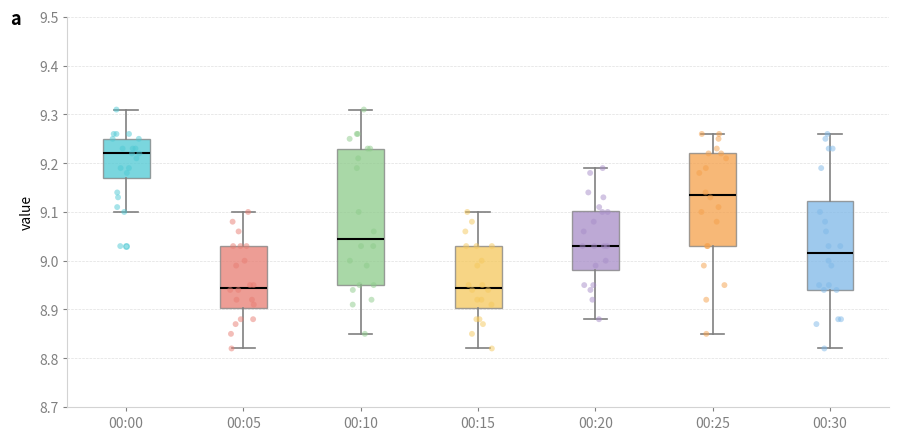

Reading left to right, read every box against the y-axis: the position of its median line, the range the box covers, and the ends of its whiskers. The values are not printed on the chart, so give them approximately, as read against the axis.

00:00: median 9.22, box 9.17 to 9.25, whiskers 9.10 to 9.31
00:05: median 8.95, box 8.90 to 9.03, whiskers 8.82 to 9.10
00:10: median 9.05, box 8.95 to 9.23, whiskers 8.85 to 9.31
00:15: median 8.95, box 8.90 to 9.03, whiskers 8.82 to 9.10
00:20: median 9.03, box 8.98 to 9.10, whiskers 8.88 to 9.19
00:25: median 9.14, box 9.03 to 9.22, whiskers 8.85 to 9.26
00:30: median 9.02, box 8.94 to 9.12, whiskers 8.82 to 9.26